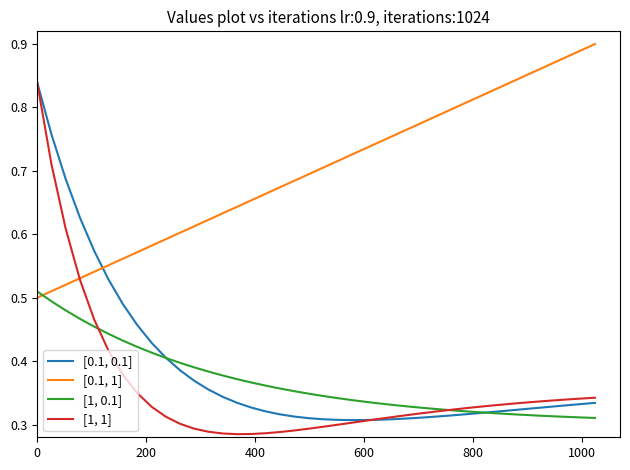

Which series ends up on top after the final intersection of [0.1, 1] and [0.1, 0.1]?

[0.1, 1]